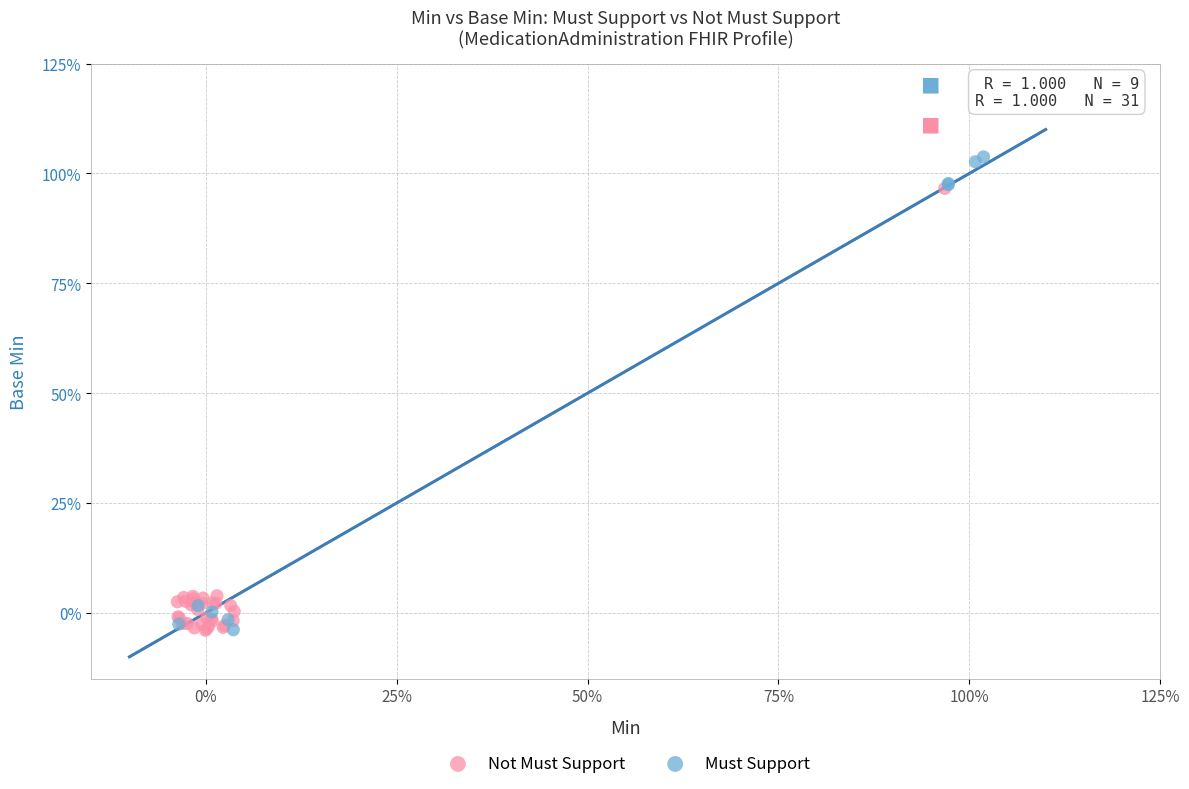

Which series reaches the maximum Y coordinate?

Must Support